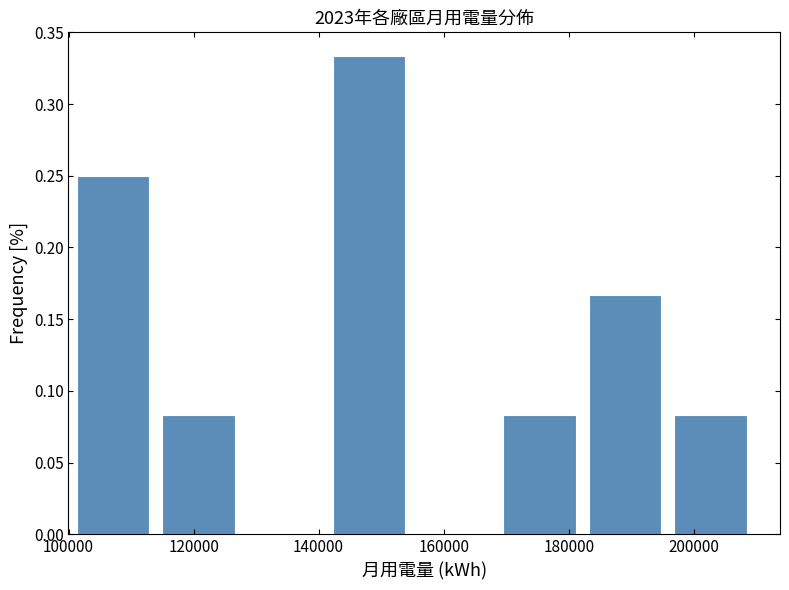

How tall is the bar that spans 170000 to 184000 on the x-axis? Neither the bar edges nor the heights are printed on the chart, so give them approximately, as read against the axes.

0.085